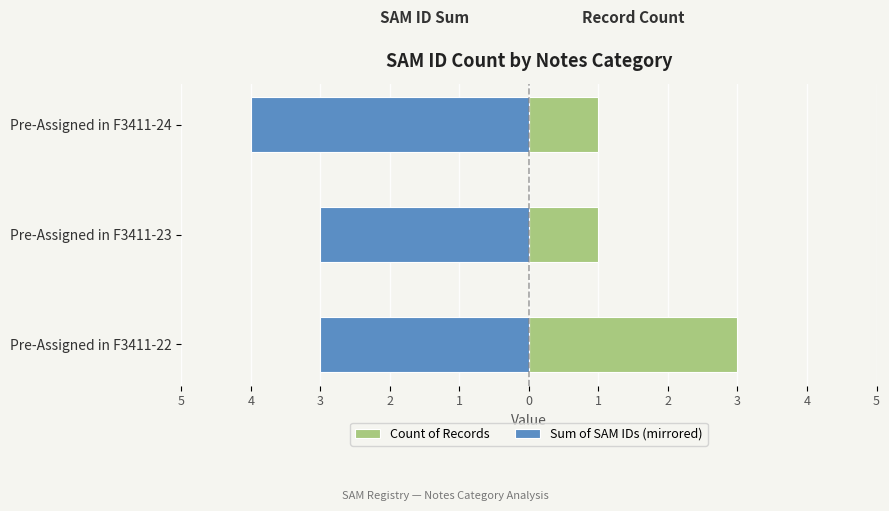

Rank the series at Pre-Assigned in F3411-23 from highest to lowest value.

Count of Records, Sum of SAM IDs (mirrored)